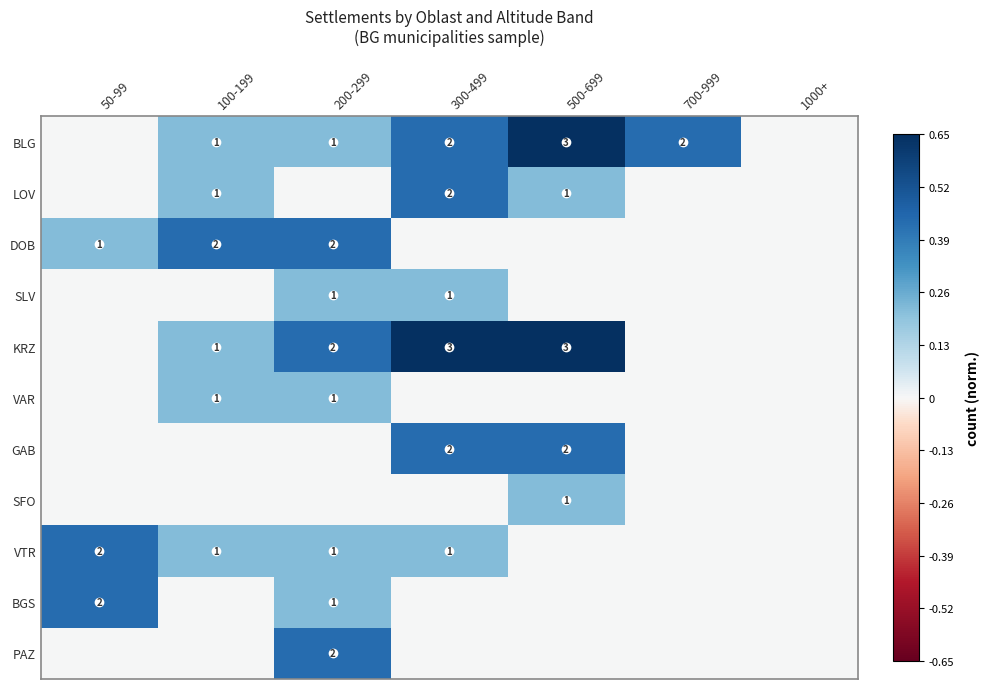

Is the value of BGS at 50-99 greater than the value of VTR at 300-499?

Yes